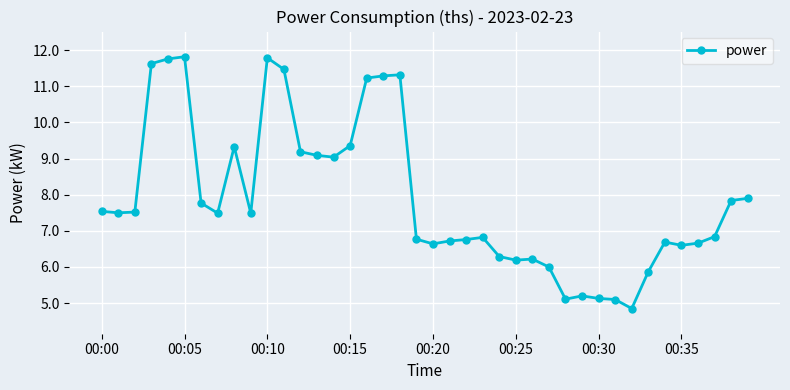

What is the value of the 21st point from the left?

6.6